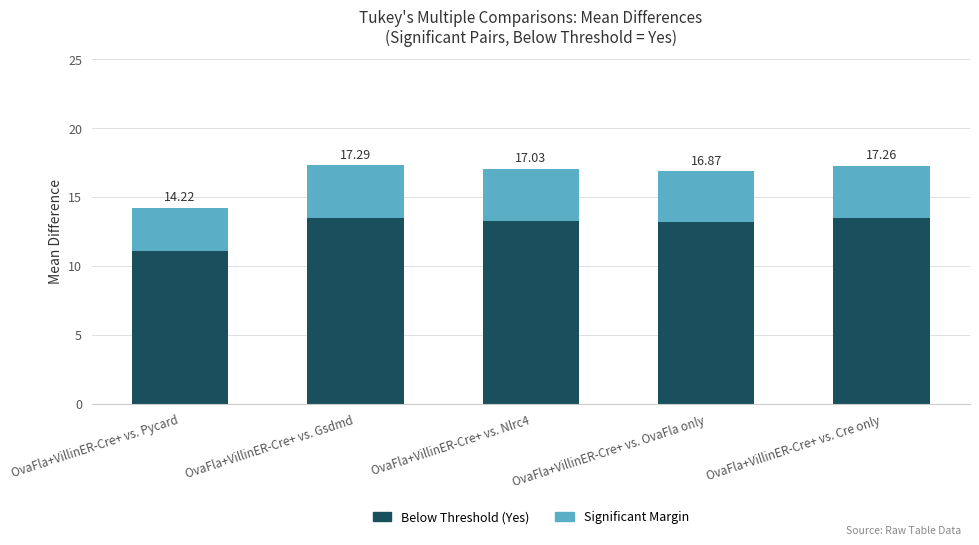

What are all the series names shown in the legend?

Below Threshold (Yes), Significant Margin